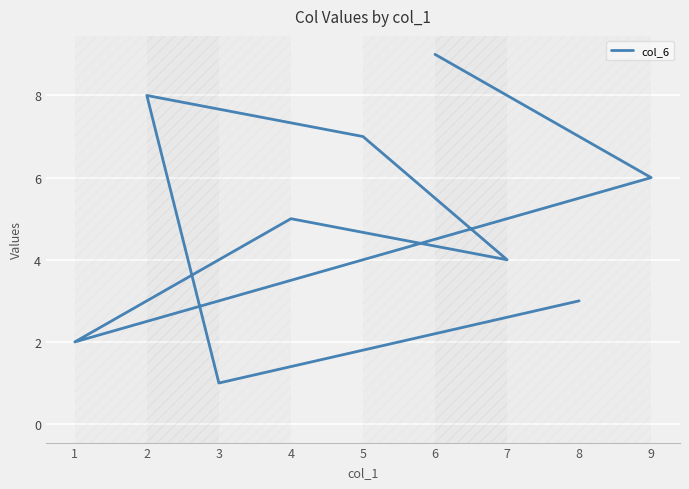

What is the difference between the maximum and minimum values?

8